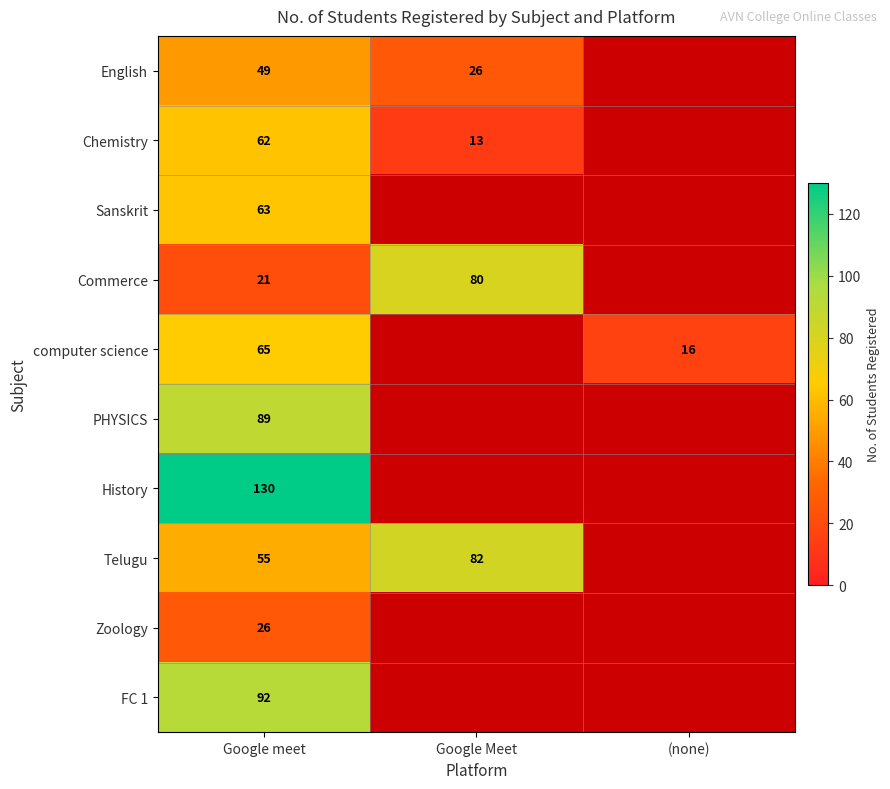

What is the total value across all series at Google meet?

652